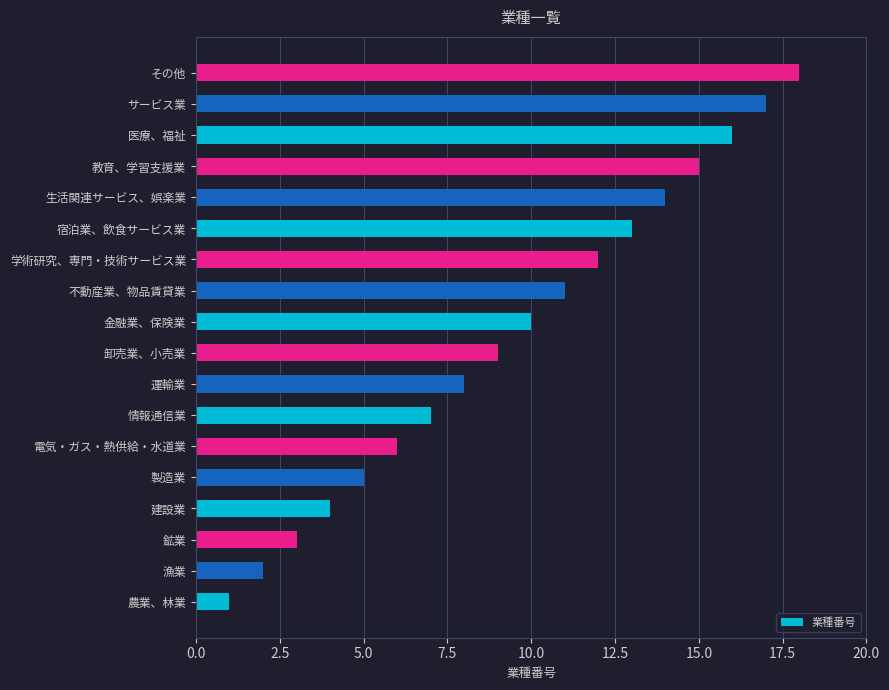

Rank the categories by value from highest to lowest.

その他, サービス業, 医療、福祉, 教育、学習支援業, 生活関連サービス、娯楽業, 宿泊業、飲食サービス業, 学術研究、専門・技術サービス業, 不動産業、物品賃貸業, 金融業、保険業, 卸売業、小売業, 運輸業, 情報通信業, 電気・ガス・熱供給・水道業, 製造業, 建設業, 鉱業, 漁業, 農業、林業